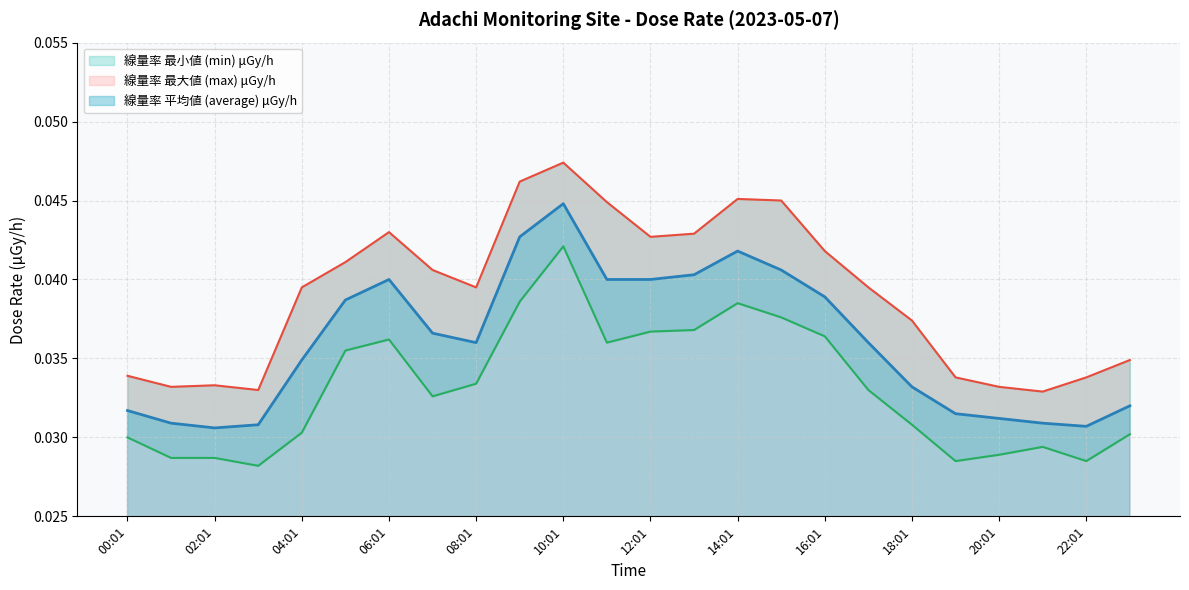

How many interior local peaks does the 線量率 最大値 (max) μGy/h series have?

4